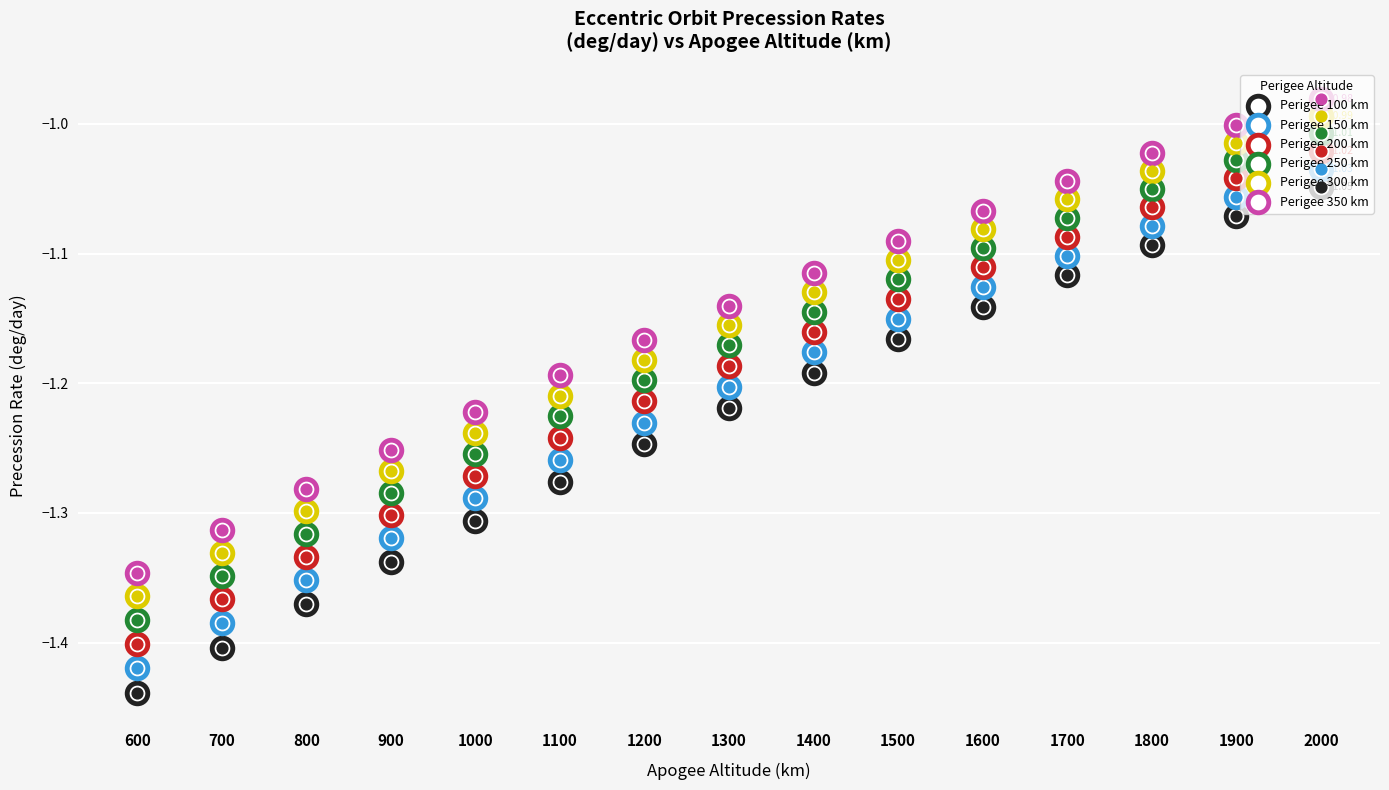

At how many categories does at least one series exceed -1?

1